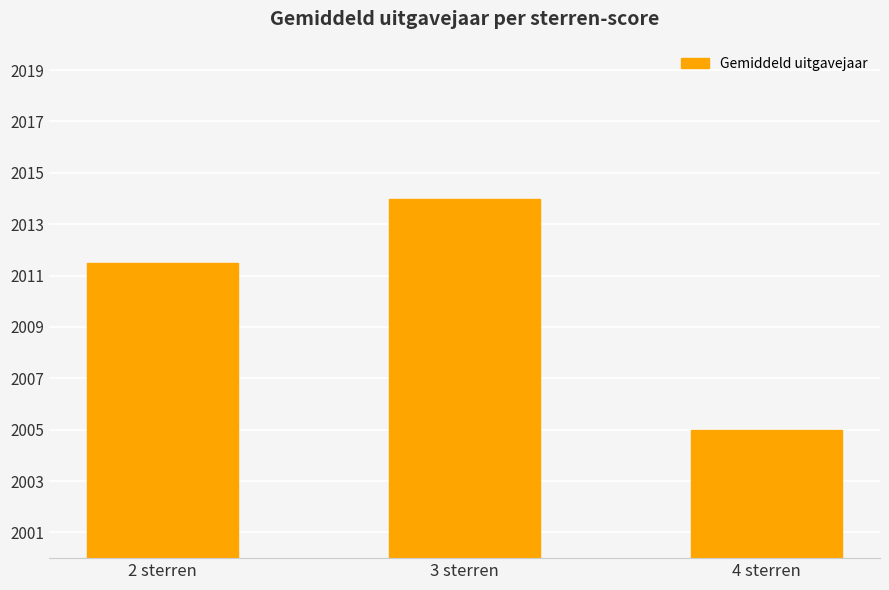

List the labels in order of value, largest first.

3 sterren, 2 sterren, 4 sterren